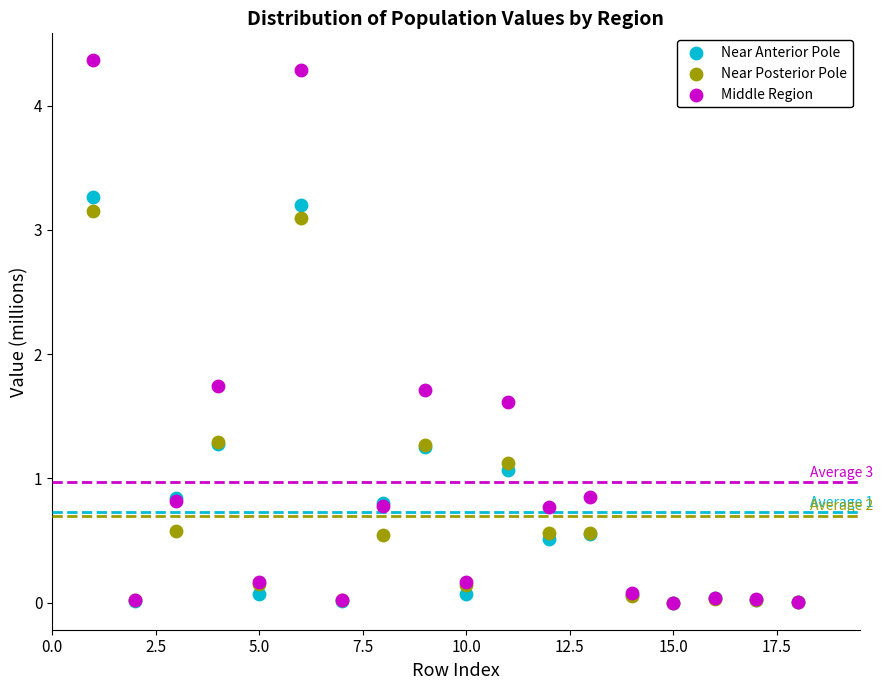

In the Near Anterior Pole series, what Y value is closest to 1?

1.1